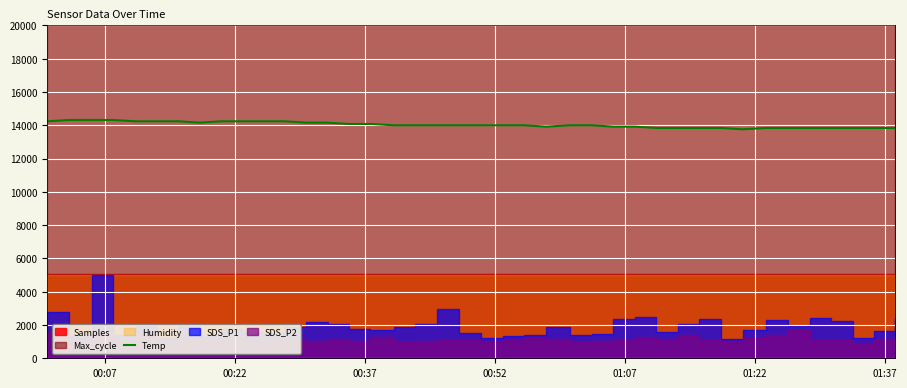

How many interior local valleys (lower than both neighbors) does the data have?

3